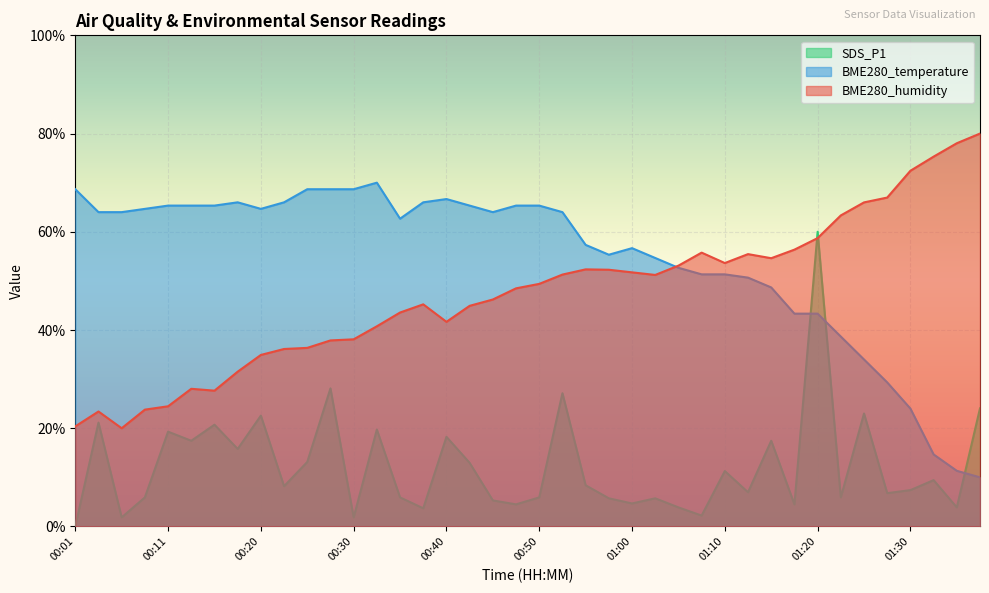

What is the spread (max minus min) of values at 00:47?

60.8